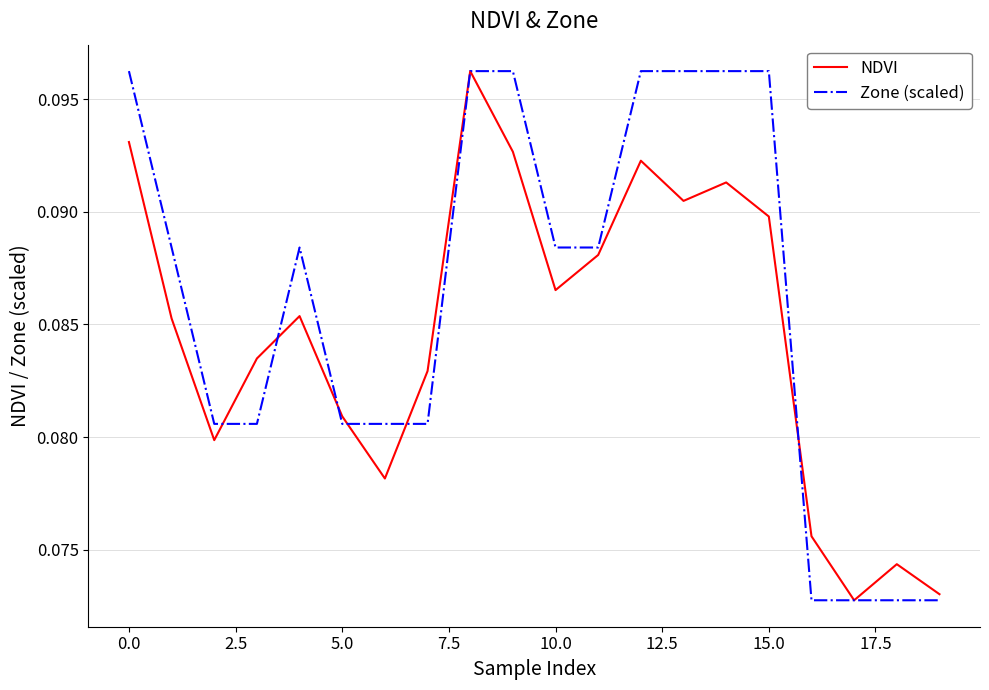

List the series in order of their overall mean, highest first.

Zone (scaled), NDVI